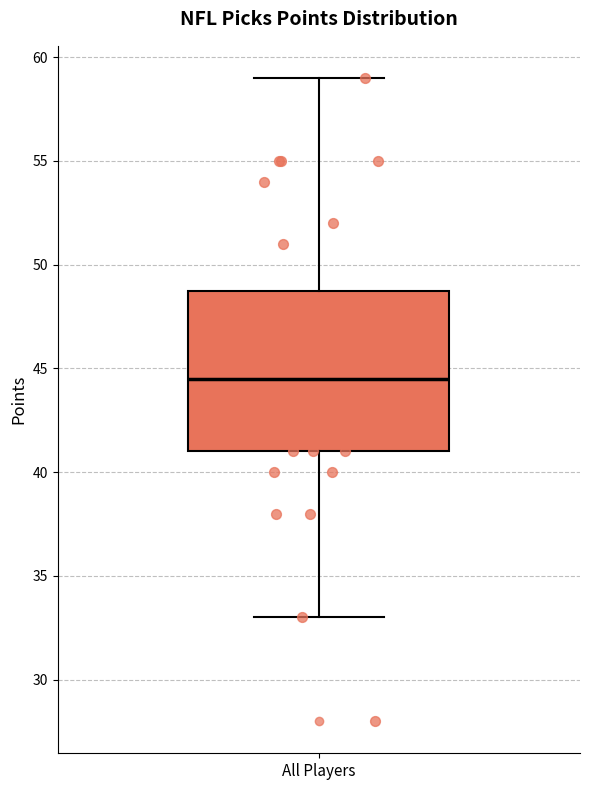

Transcribe this box plot: give where the median line is, the range the box spans, and where the two whiskers end, as read against the y-axis. The values are not printed on the chart, so give them approximately, as read against the axis.

median 44.5, box 41.0 to 49.0, whiskers 33.0 to 59.0